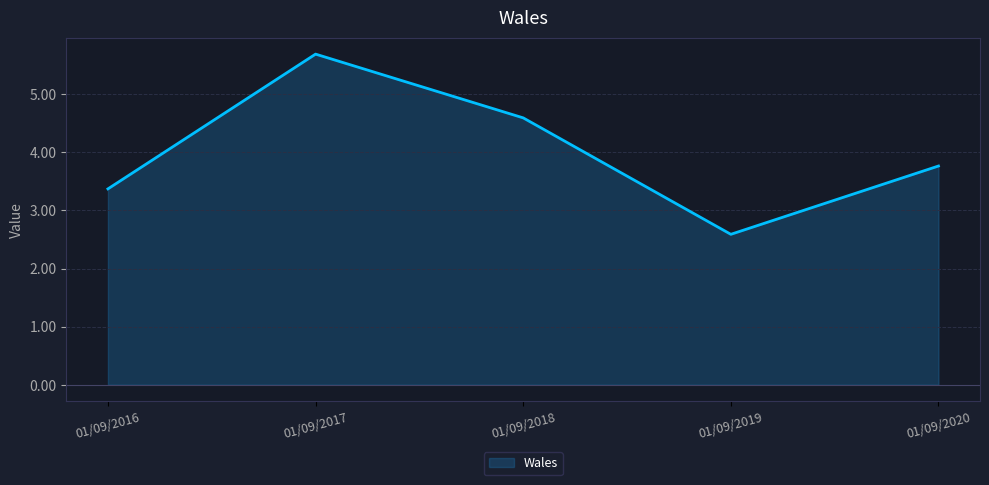

What is the difference between the values at 01/09/2020 and 01/09/2017?

1.9